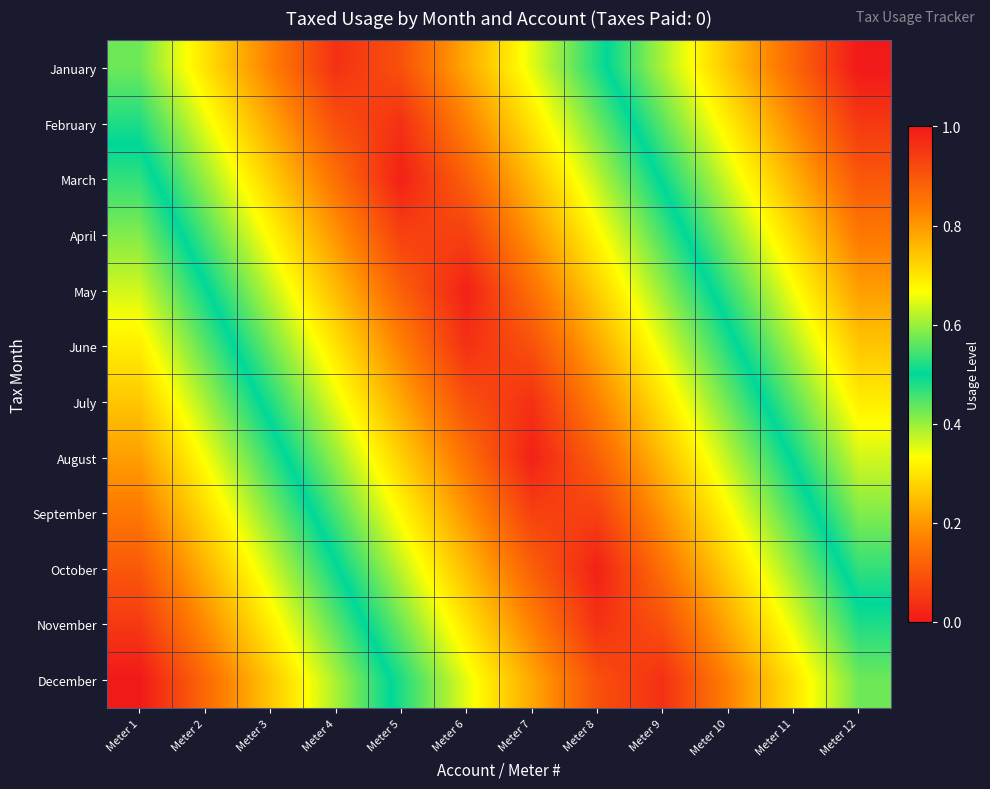

Reading left to right, what are all the values shown in this chart?

January: Meter 1=0.4	Meter 2=0.3	Meter 3=0.2	Meter 4=0.0	Meter 5=0.1	Meter 6=0.2	Meter 7=0.4	Meter 8=0.5	Meter 9=0.6	Meter 10=0.7	Meter 11=0.9	Meter 12=1.0
February: Meter 1=0.5	Meter 2=0.4	Meter 3=0.2	Meter 4=0.1	Meter 5=0.0	Meter 6=0.2	Meter 7=0.3	Meter 8=0.4	Meter 9=0.6	Meter 10=0.7	Meter 11=0.8	Meter 12=0.9
March: Meter 1=0.5	Meter 2=0.4	Meter 3=0.3	Meter 4=0.1	Meter 5=0.0	Meter 6=0.1	Meter 7=0.2	Meter 8=0.4	Meter 9=0.5	Meter 10=0.6	Meter 11=0.8	Meter 12=0.9
April: Meter 1=0.6	Meter 2=0.5	Meter 3=0.3	Meter 4=0.2	Meter 5=0.1	Meter 6=0.1	Meter 7=0.2	Meter 8=0.3	Meter 9=0.5	Meter 10=0.6	Meter 11=0.7	Meter 12=0.8
May: Meter 1=0.6	Meter 2=0.5	Meter 3=0.4	Meter 4=0.2	Meter 5=0.1	Meter 6=0.0	Meter 7=0.1	Meter 8=0.3	Meter 9=0.4	Meter 10=0.5	Meter 11=0.7	Meter 12=0.8
June: Meter 1=0.7	Meter 2=0.6	Meter 3=0.4	Meter 4=0.3	Meter 5=0.2	Meter 6=0.0	Meter 7=0.1	Meter 8=0.2	Meter 9=0.4	Meter 10=0.5	Meter 11=0.6	Meter 12=0.7
July: Meter 1=0.7	Meter 2=0.6	Meter 3=0.5	Meter 4=0.4	Meter 5=0.2	Meter 6=0.1	Meter 7=0.0	Meter 8=0.2	Meter 9=0.3	Meter 10=0.4	Meter 11=0.6	Meter 12=0.7
August: Meter 1=0.8	Meter 2=0.7	Meter 3=0.5	Meter 4=0.4	Meter 5=0.3	Meter 6=0.1	Meter 7=0.0	Meter 8=0.1	Meter 9=0.2	Meter 10=0.4	Meter 11=0.5	Meter 12=0.6
September: Meter 1=0.8	Meter 2=0.7	Meter 3=0.6	Meter 4=0.5	Meter 5=0.3	Meter 6=0.2	Meter 7=0.1	Meter 8=0.1	Meter 9=0.2	Meter 10=0.3	Meter 11=0.5	Meter 12=0.6
October: Meter 1=0.9	Meter 2=0.8	Meter 3=0.6	Meter 4=0.5	Meter 5=0.4	Meter 6=0.2	Meter 7=0.1	Meter 8=0.0	Meter 9=0.1	Meter 10=0.3	Meter 11=0.4	Meter 12=0.5
November: Meter 1=0.9	Meter 2=0.8	Meter 3=0.7	Meter 4=0.6	Meter 5=0.4	Meter 6=0.3	Meter 7=0.2	Meter 8=0.0	Meter 9=0.1	Meter 10=0.2	Meter 11=0.4	Meter 12=0.5
December: Meter 1=1.0	Meter 2=0.9	Meter 3=0.7	Meter 4=0.6	Meter 5=0.5	Meter 6=0.4	Meter 7=0.2	Meter 8=0.1	Meter 9=0.0	Meter 10=0.2	Meter 11=0.3	Meter 12=0.4